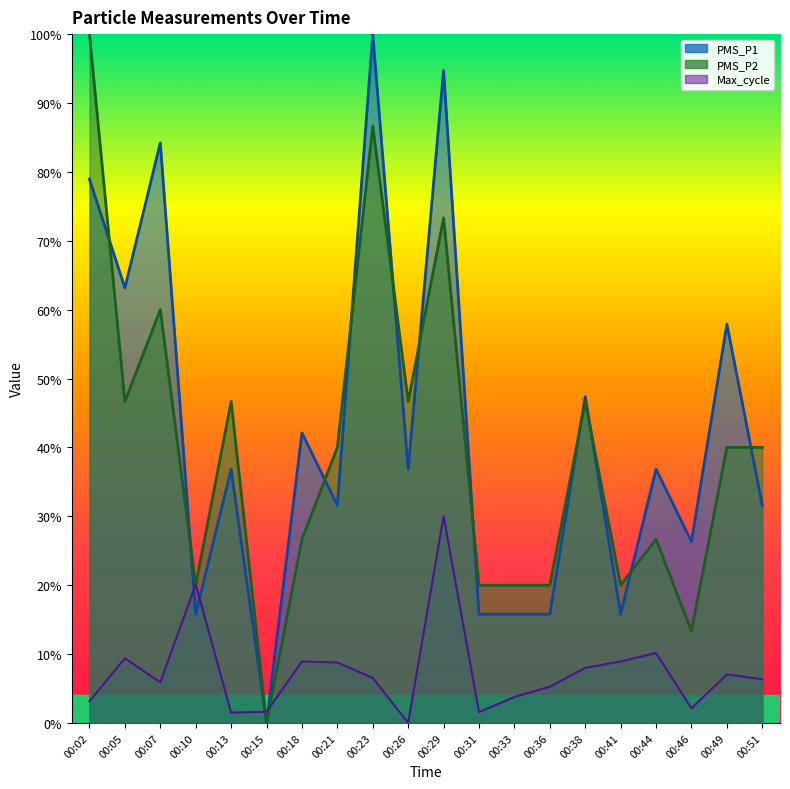

Is the value of PMS_P2 at 00:33 greater than the value of Max_cycle at 00:05?

Yes